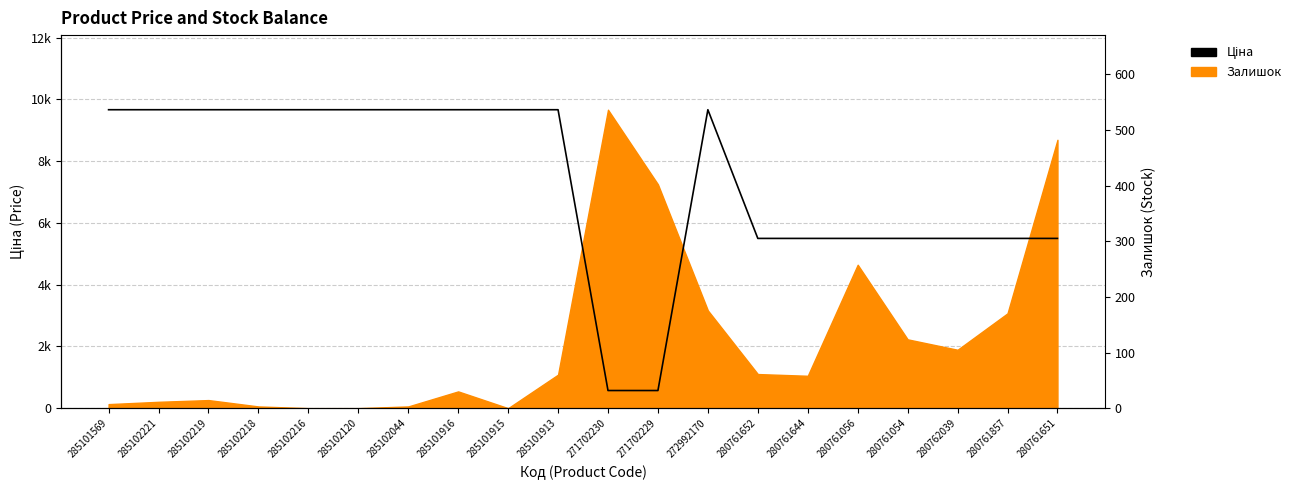

Reading left to right, transcribe all the data shown in this chart.

285101569=9664.7	285102221=9664.7	285102219=9664.7	285102218=9664.7	285102216=9664.7	285102120=9664.7	285102044=9664.7	285101916=9664.7	285101915=9664.7	285101913=9664.7	271702230=571.6	271702229=571.6	272992170=9664.7	280761652=5497.3	280761644=5497.3	280761056=5497.3	280761054=5497.3	280762039=5497.3	280761857=5497.3	280761651=5497.3